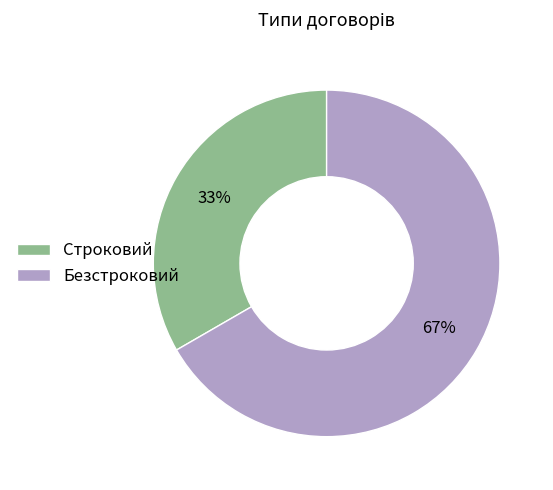

What is the ratio of the value at Безстроковий to the value at Строковий?

2.0